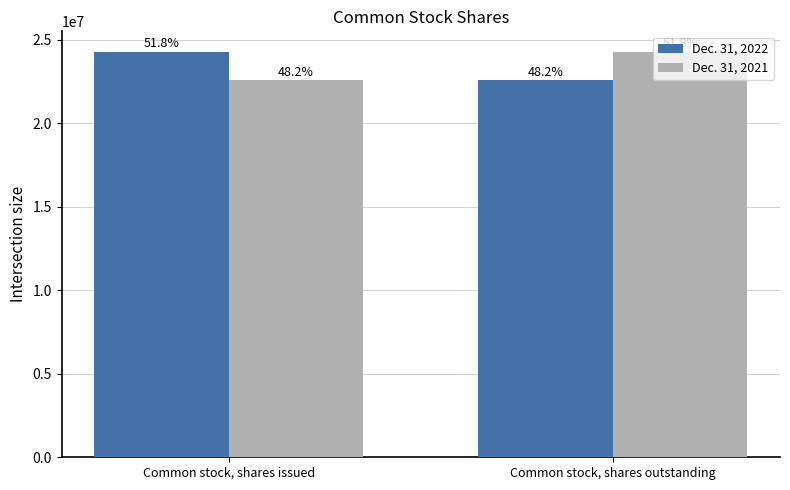

How many bars are there in each group?

2